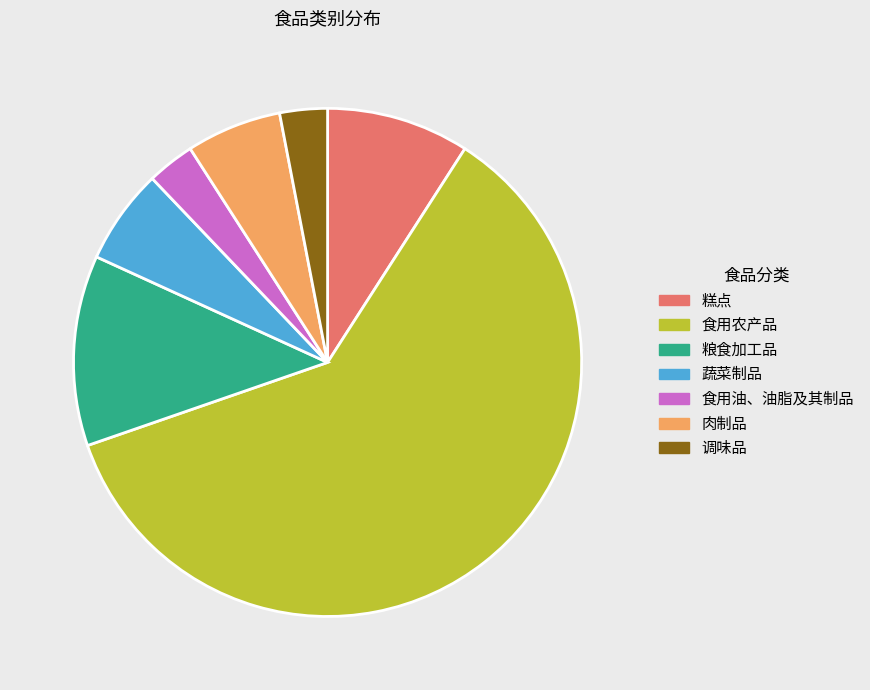

What is the ratio of the value at 肉制品 to the value at 调味品?

2.0